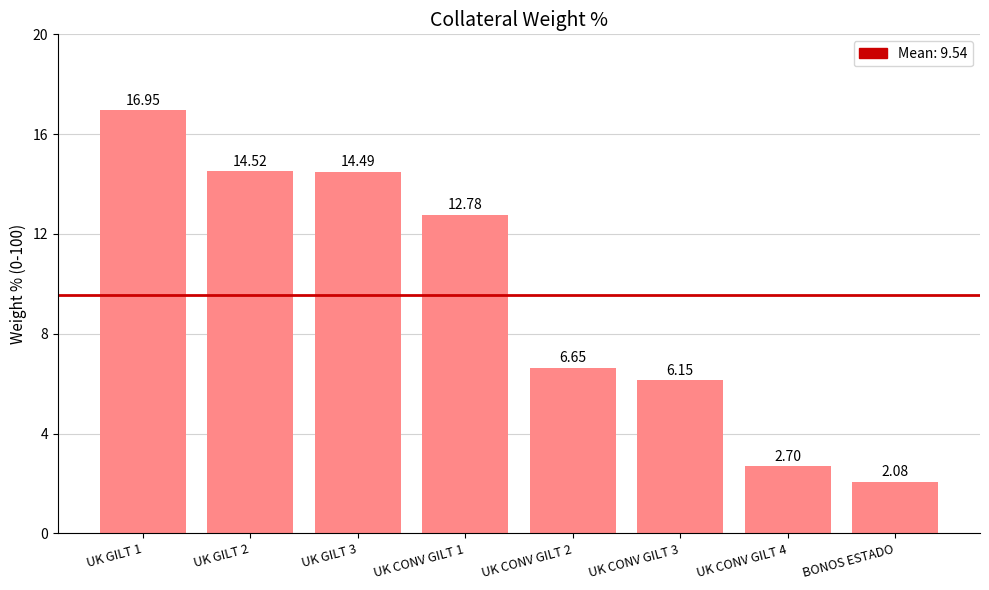

What is the sum of the values at UK CONV GILT 4 and UK CONV GILT 1?

15.5